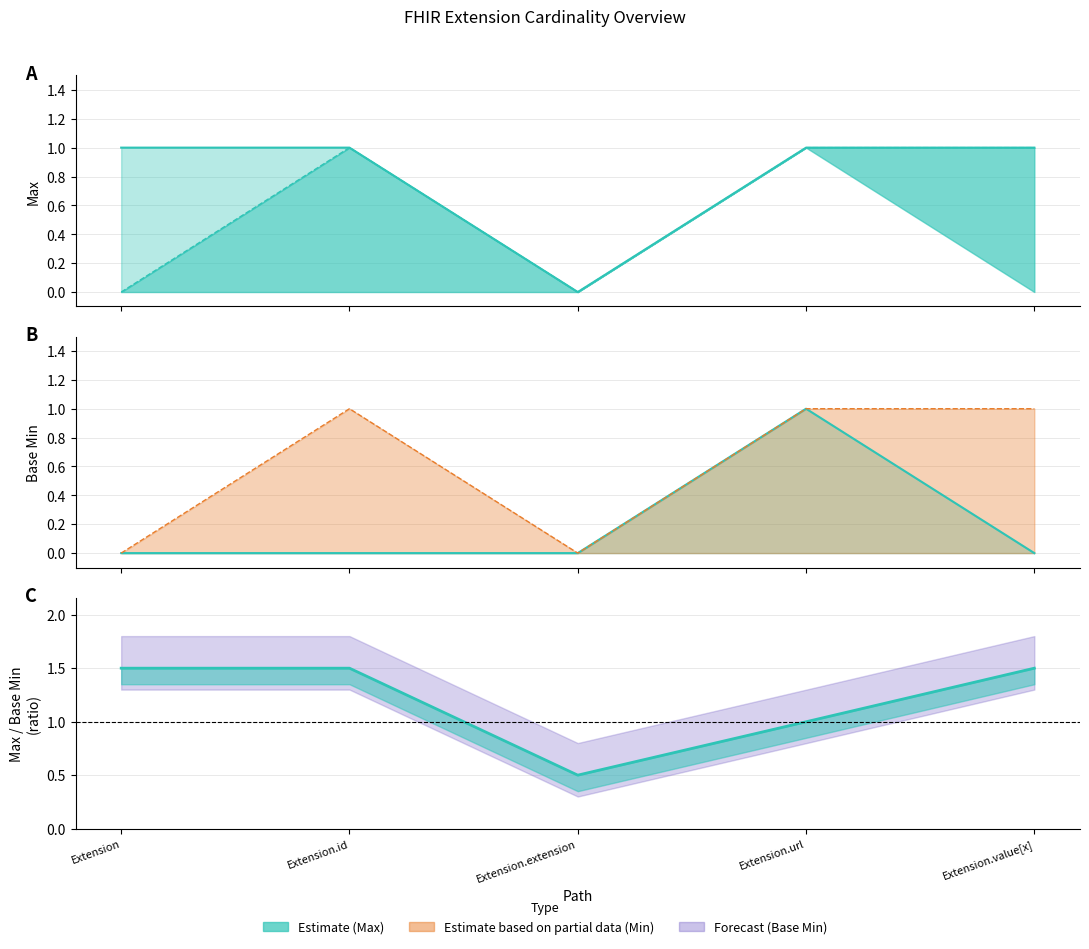

At how many categories does at least one series exceed 0?

4